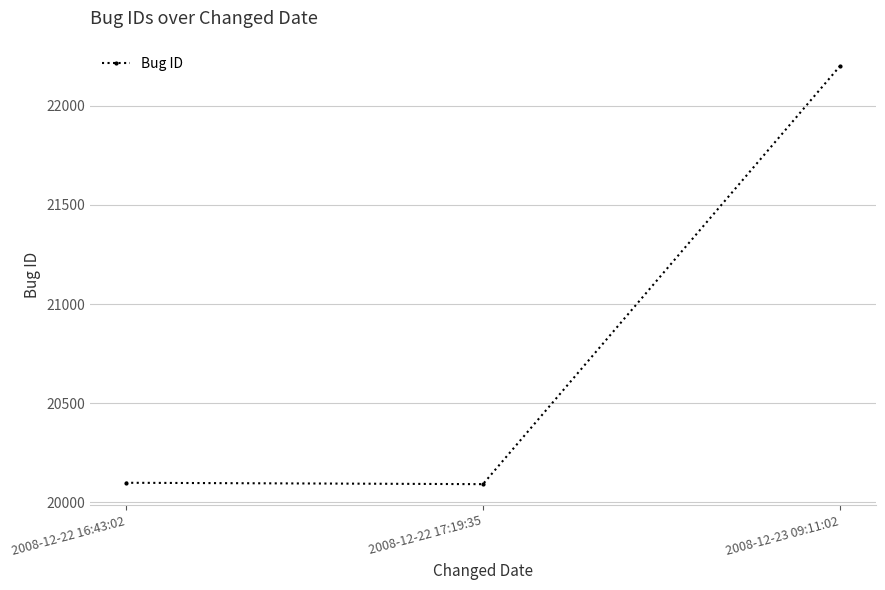

What is the minimum value shown in the chart?

20092